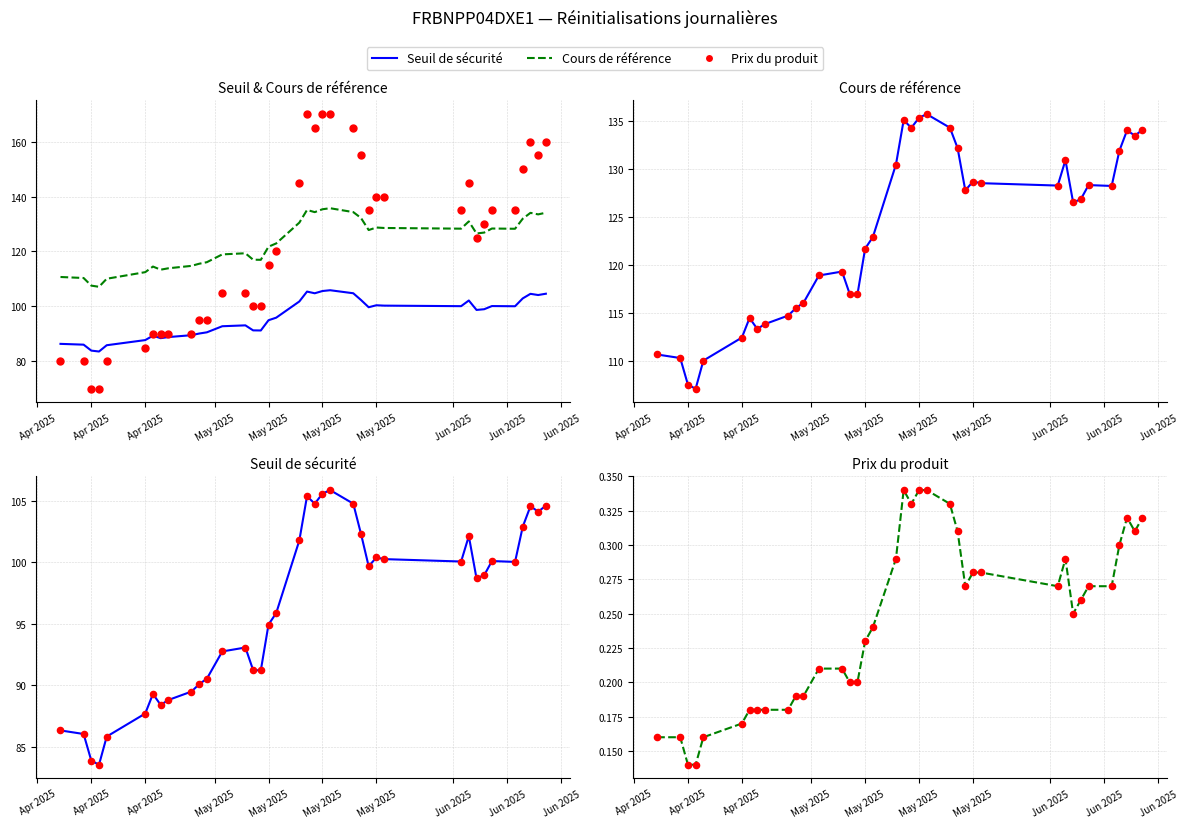

Which series reaches the maximum Y coordinate?

Cours de référence